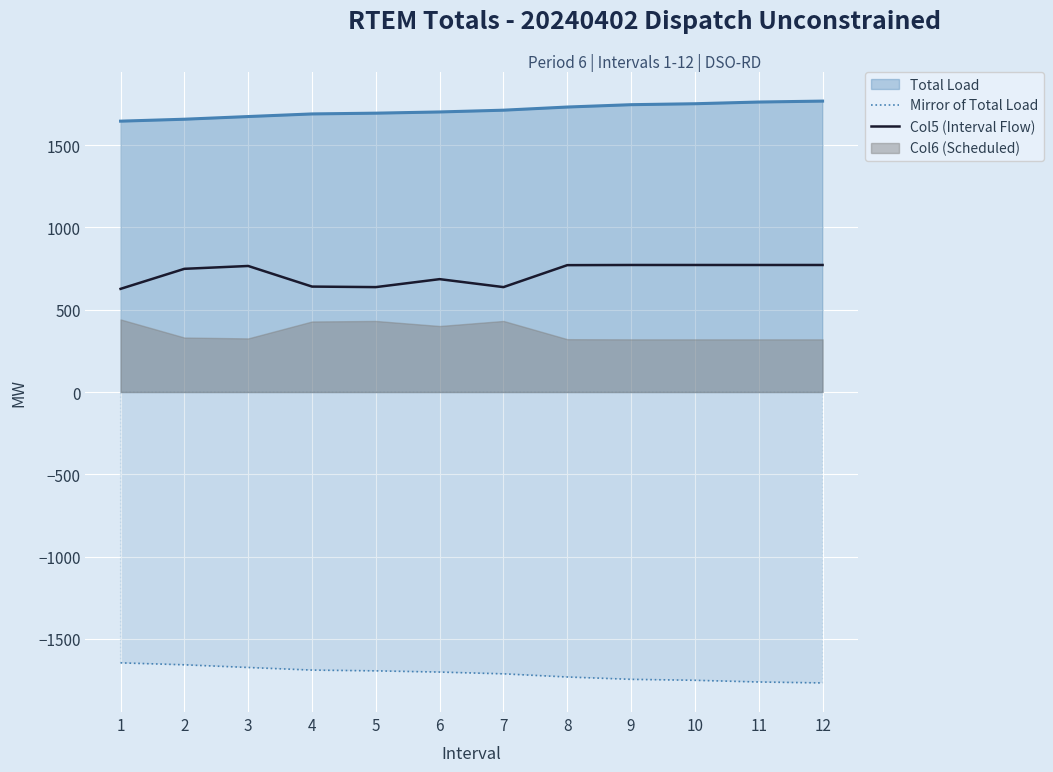

How many values in the Col5 (Interval Flow) series exceed 765?

6